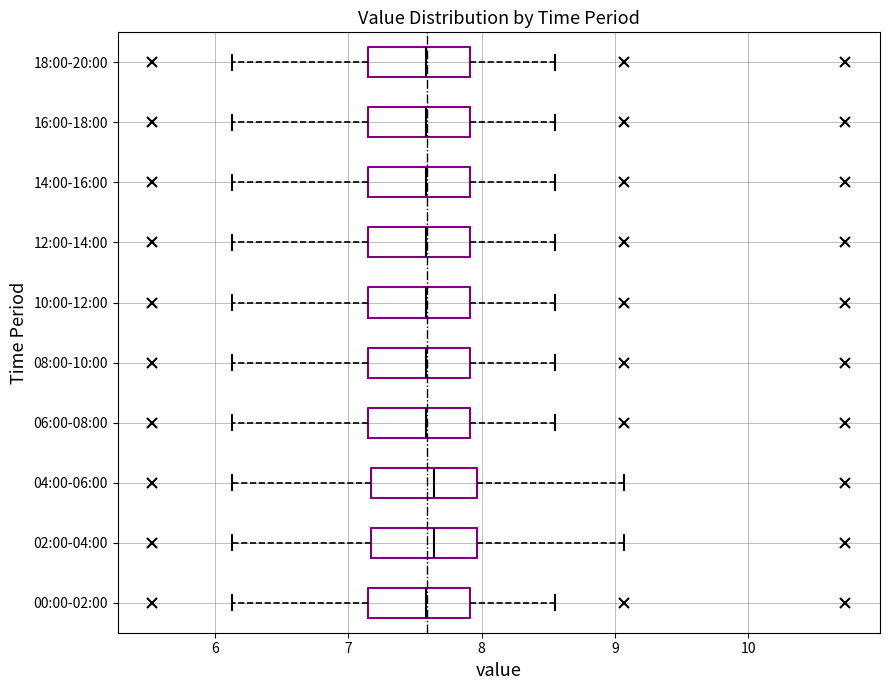

Reading bottom to top, read every box against the x-axis: the position of its median line, the range the box covers, and the ends of its whiskers. The values are not printed on the chart, so give them approximately, as read against the axis.

00:00-02:00: median 7.6, box 7.2 to 7.9, whiskers 6.1 to 8.6
02:00-04:00: median 7.6, box 7.2 to 8.0, whiskers 6.1 to 9.1
04:00-06:00: median 7.6, box 7.2 to 8.0, whiskers 6.1 to 9.1
06:00-08:00: median 7.6, box 7.2 to 7.9, whiskers 6.1 to 8.6
08:00-10:00: median 7.6, box 7.2 to 7.9, whiskers 6.1 to 8.6
10:00-12:00: median 7.6, box 7.2 to 7.9, whiskers 6.1 to 8.6
12:00-14:00: median 7.6, box 7.2 to 7.9, whiskers 6.1 to 8.6
14:00-16:00: median 7.6, box 7.2 to 7.9, whiskers 6.1 to 8.6
16:00-18:00: median 7.6, box 7.2 to 7.9, whiskers 6.1 to 8.6
18:00-20:00: median 7.6, box 7.2 to 7.9, whiskers 6.1 to 8.6